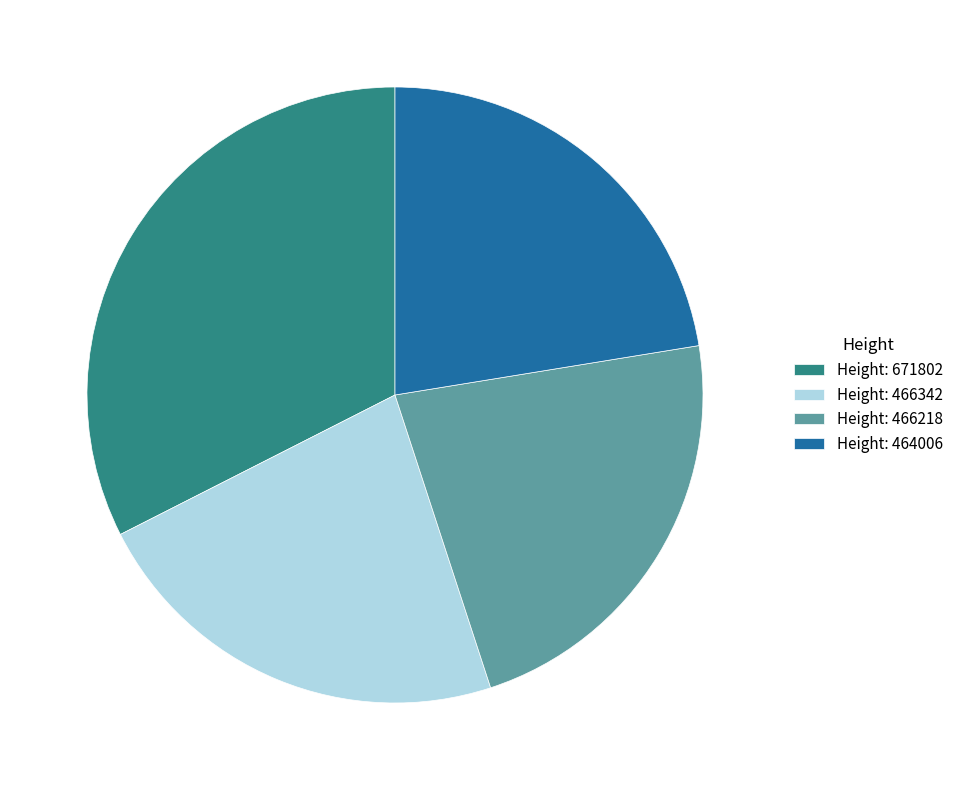

Combined, do Height: 464006 and Height: 466342 account for over 50%?

No